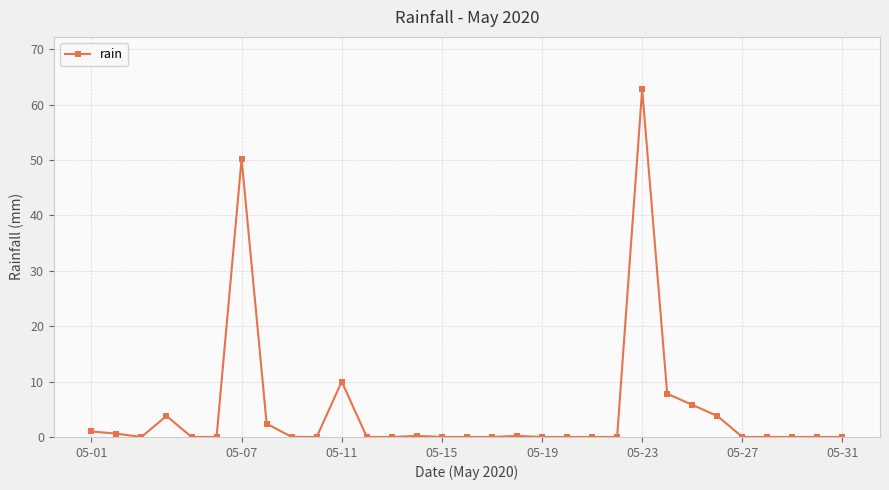

What is the sum of all values?

148.6